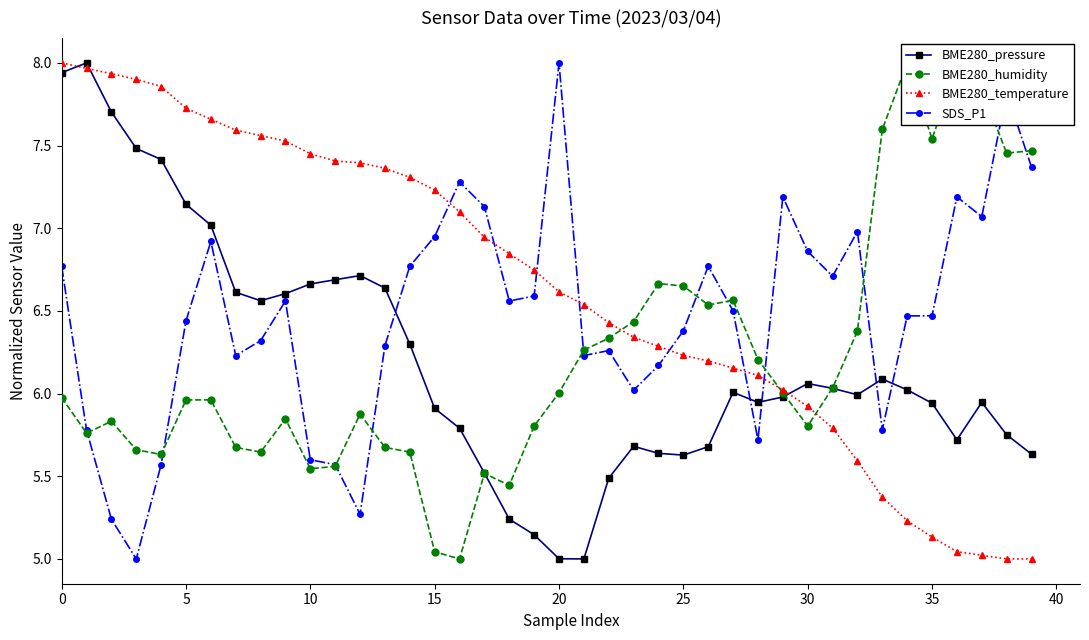

Between 34 and 36, which series saw the biggest shift?

SDS_P1